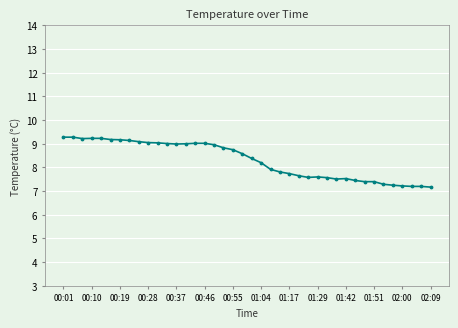

What is the value of the 4th point from the left?

9.2